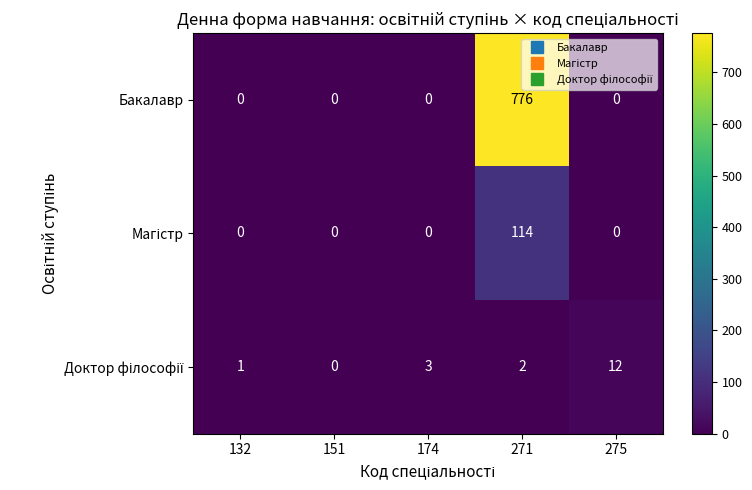

What is the sum of the Бакалавр values at 151 and 271?

776